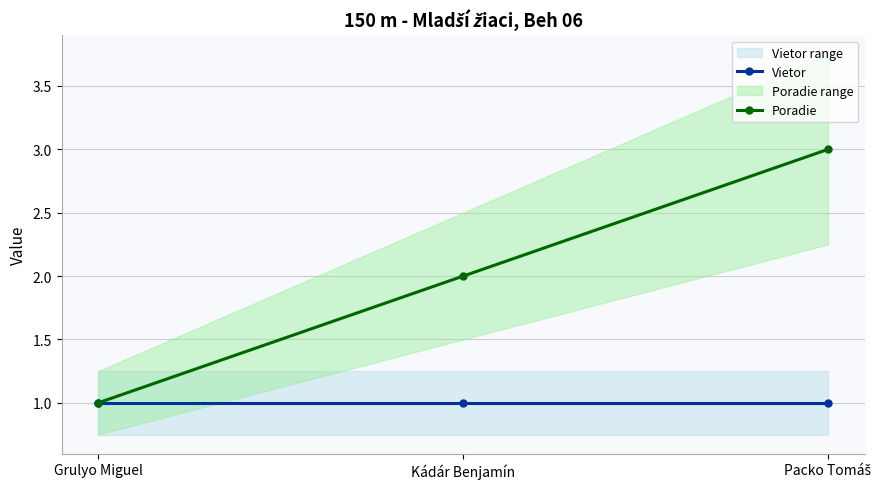

What is the maximum value for Vietor?

1